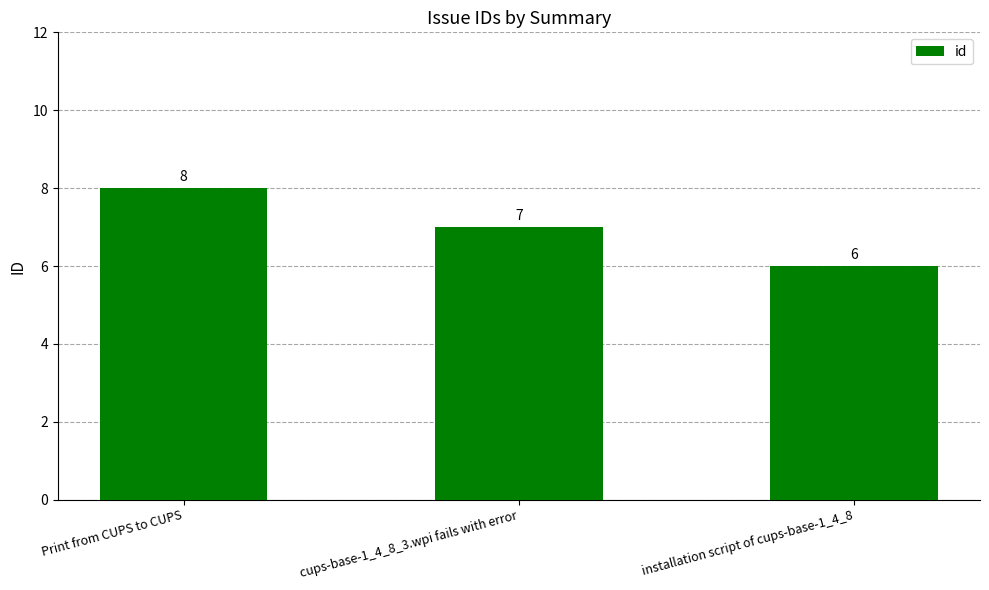

What position from the right is installation script of cups-base-1_4_8?

1